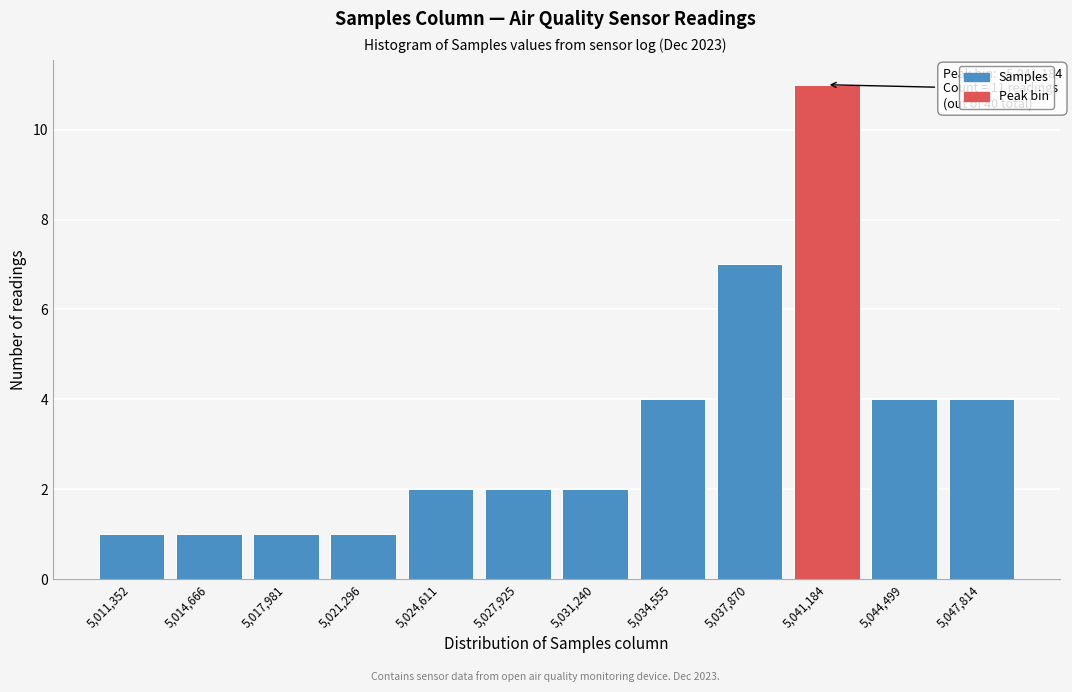

Reading left to right, what are all the values shown in this chart?

5,011,352=1	5,014,666=1	5,017,981=1	5,021,296=1	5,024,611=2	5,027,925=2	5,031,240=2	5,034,555=4	5,037,870=7	5,041,184=11	5,044,499=4	5,047,814=4